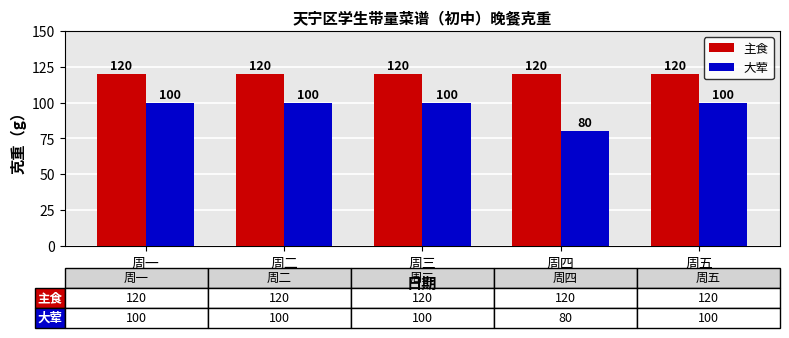

Reading left to right, extract all data points from this chart.

主食: 周一=120	周二=120	周三=120	周四=120	周五=120
大荤: 周一=100	周二=100	周三=100	周四=80	周五=100